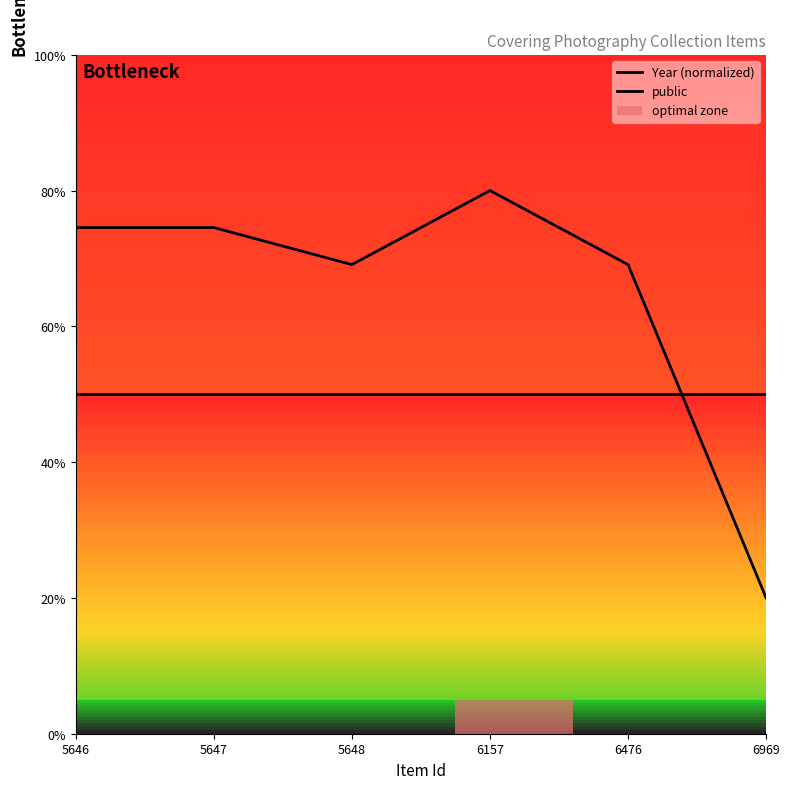

What is the lowest value of the public series?

50.0